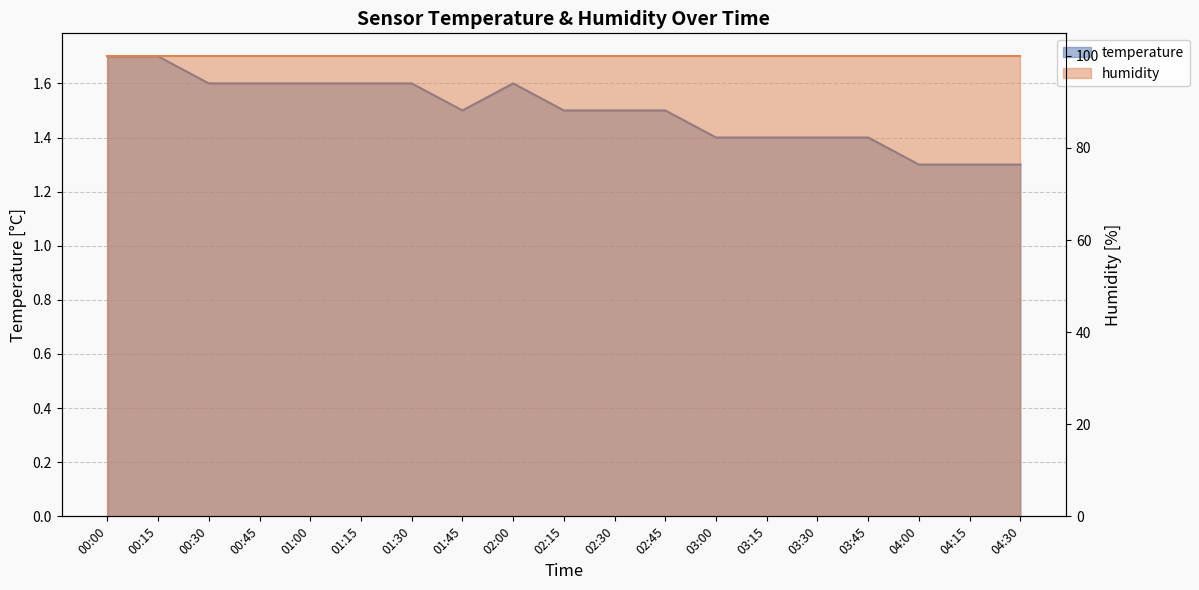

Which label corresponds to the smallest value in the chart?

04:00